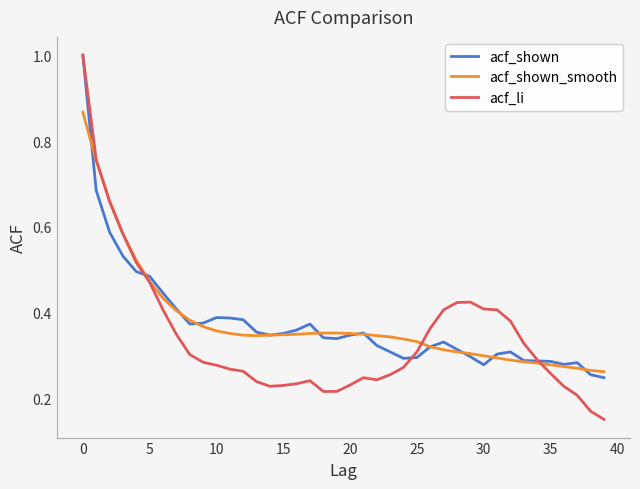

Which series has the largest range (max minus min)?

acf_li